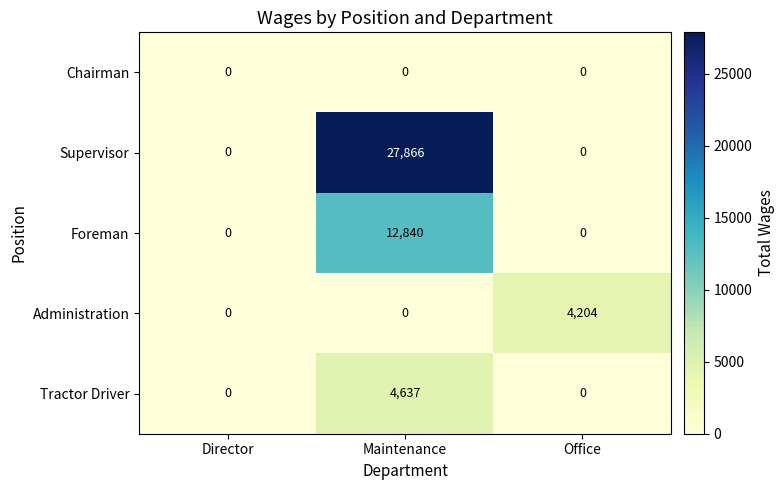

Which series has the largest total across all categories?

Supervisor